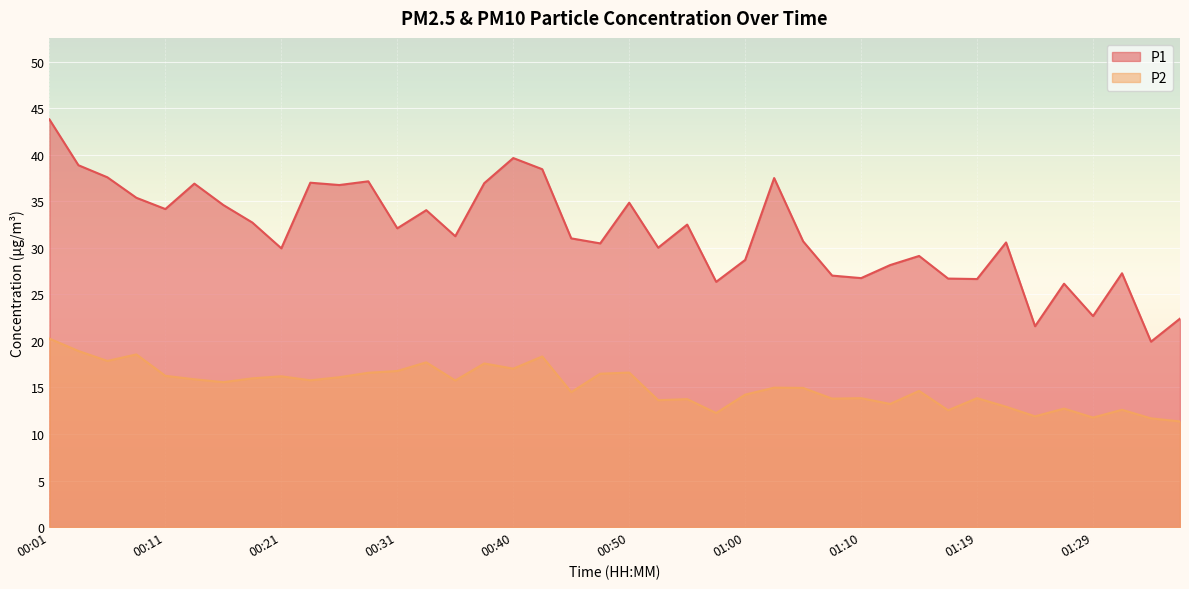

Reading right to left, extract all data points from this chart.

P1: 22.4	19.9	27.3	22.7	26.1	21.6	30.6	26.6	26.7	29.1	28.1	26.8	27.0	30.7	37.5	28.7	26.4	32.5	30.0	34.9	30.5	31.0	38.5	39.6	37.0	31.2	34.0	32.1	37.1	36.8	37.0	29.9	32.7	34.6	36.9	34.2	35.4	37.6	38.9	43.8
P2: 11.3	11.7	12.6	11.8	12.7	11.9	12.9	13.8	12.6	14.6	13.2	13.8	13.8	14.9	15.0	14.2	12.2	13.8	13.6	16.6	16.5	14.5	18.3	17.0	17.6	15.8	17.7	16.8	16.6	16.1	15.8	16.2	16.0	15.6	15.9	16.2	18.6	17.9	18.9	20.2